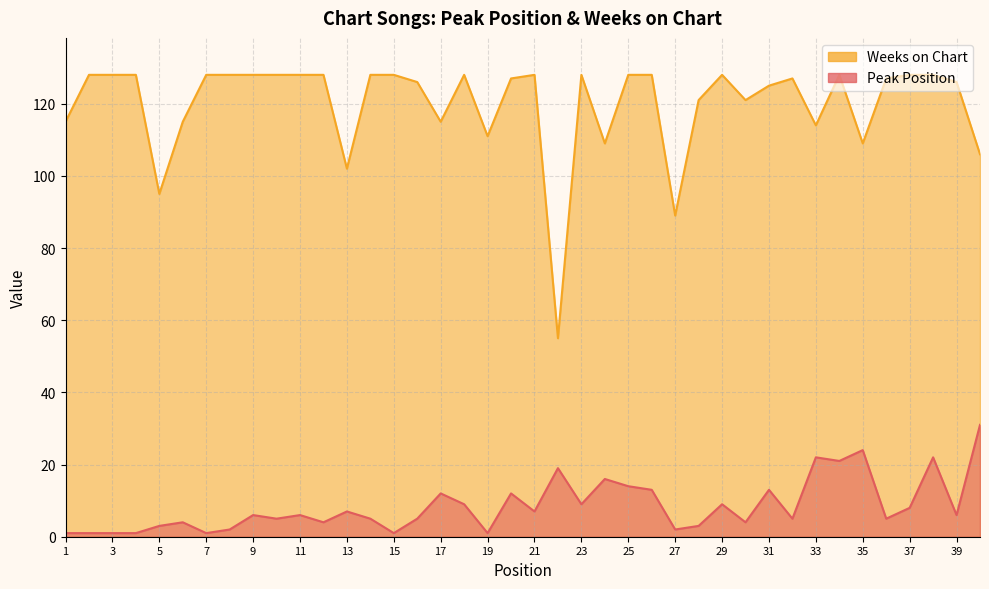

What value does the Weeks on Chart series have at 6?

115